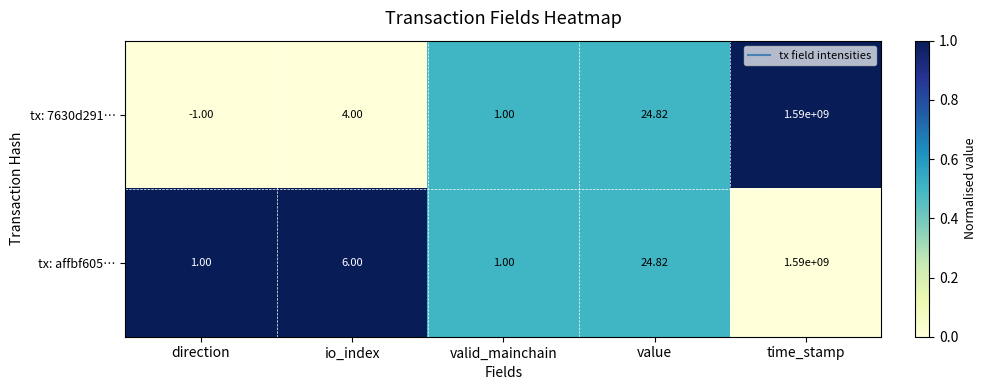

Is the value of tx: 7630d291… at io_index greater than the value of tx: affbf605… at direction?

Yes